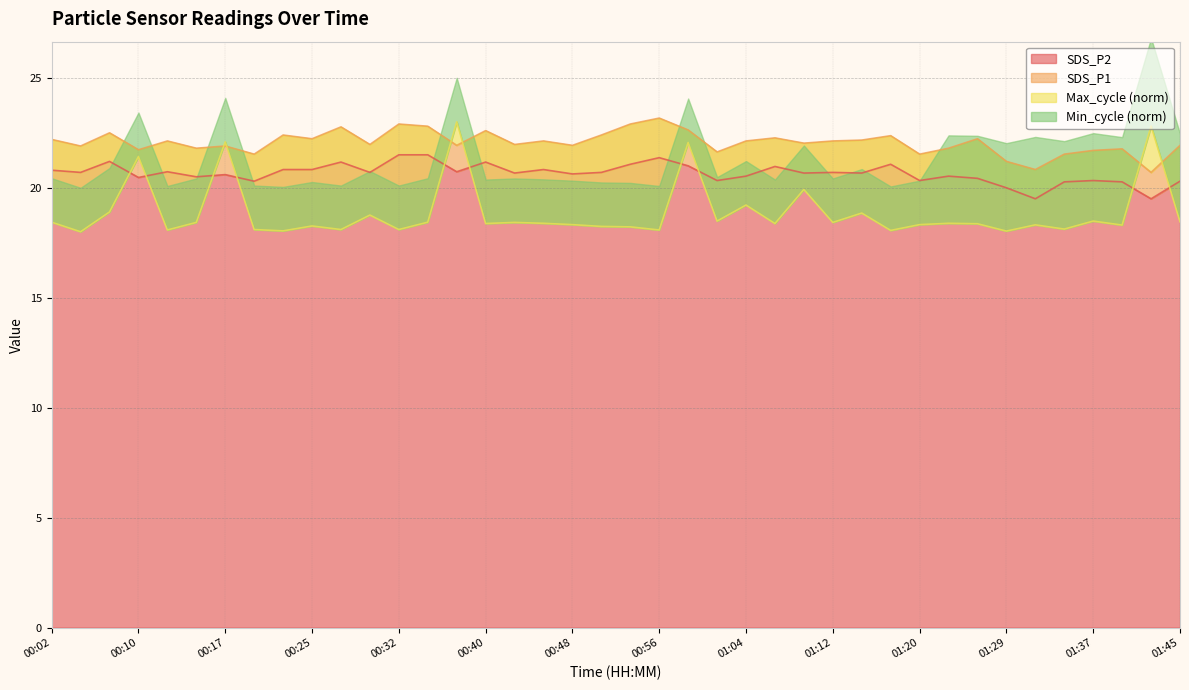

What is the maximum value for SDS_P2?

21.5